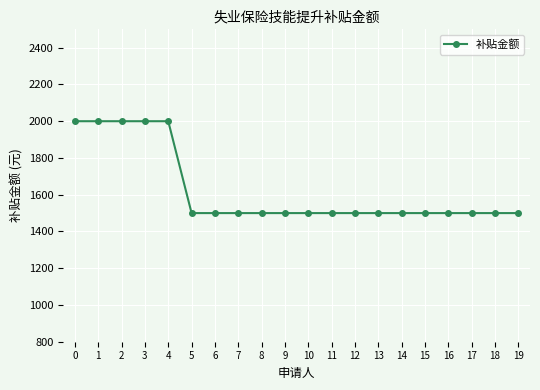

What is the smallest value displayed?

1500